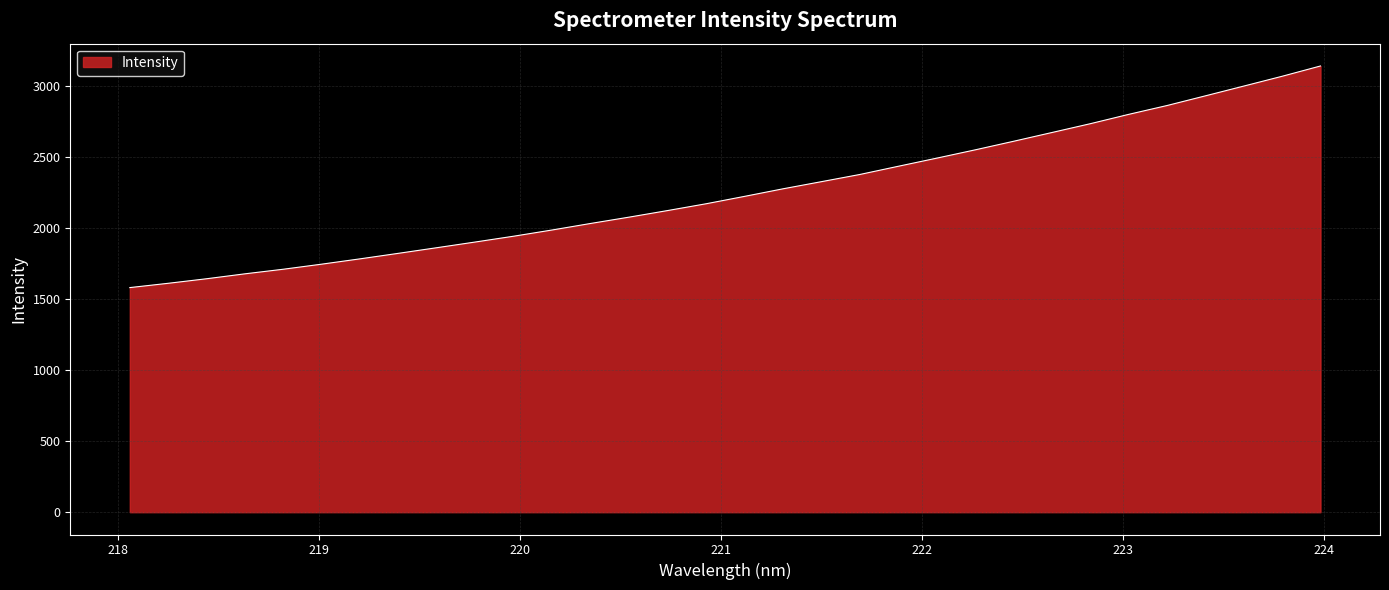

What is the maximum value shown in the chart?

3139.1